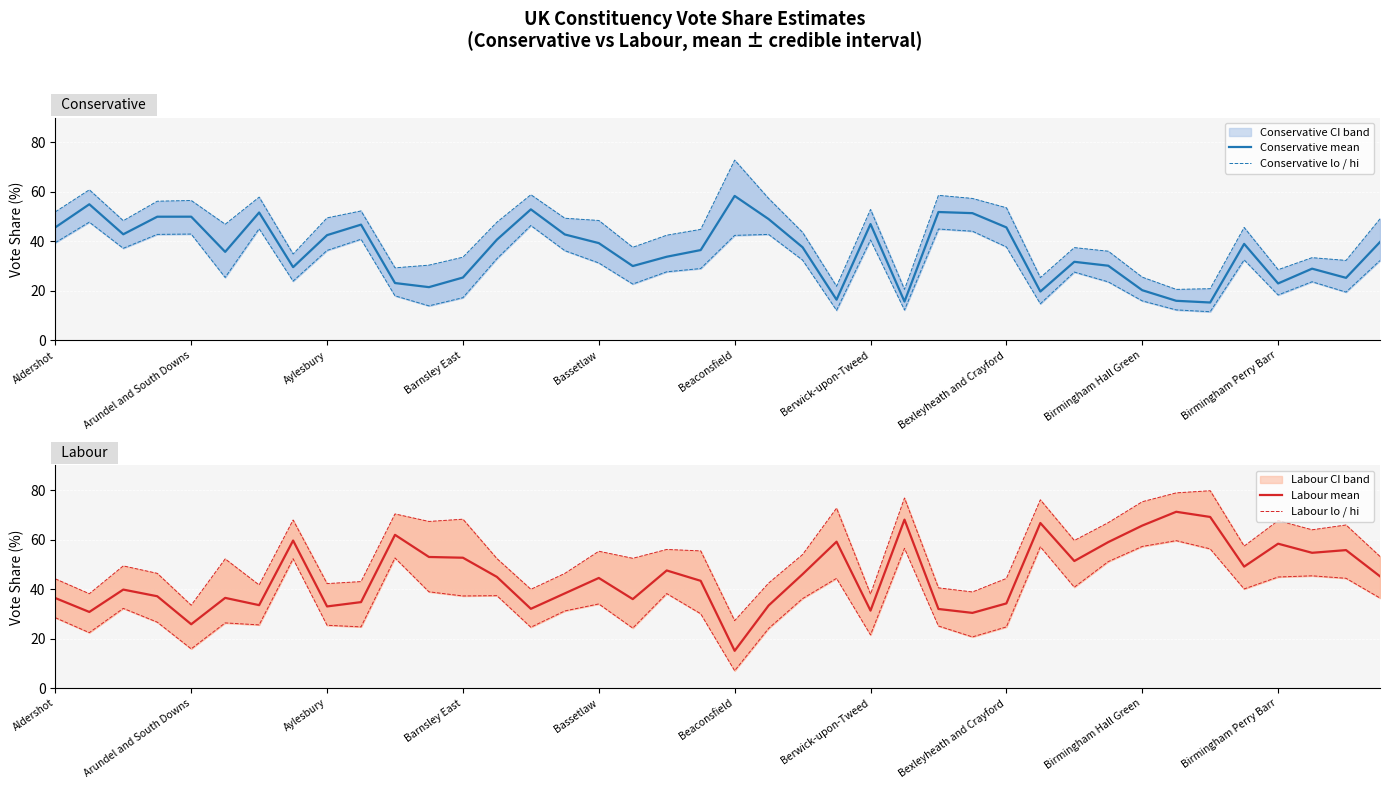

True or false: Conservative hi has a value of 71.2 at Bexleyheath and Crayford.

False